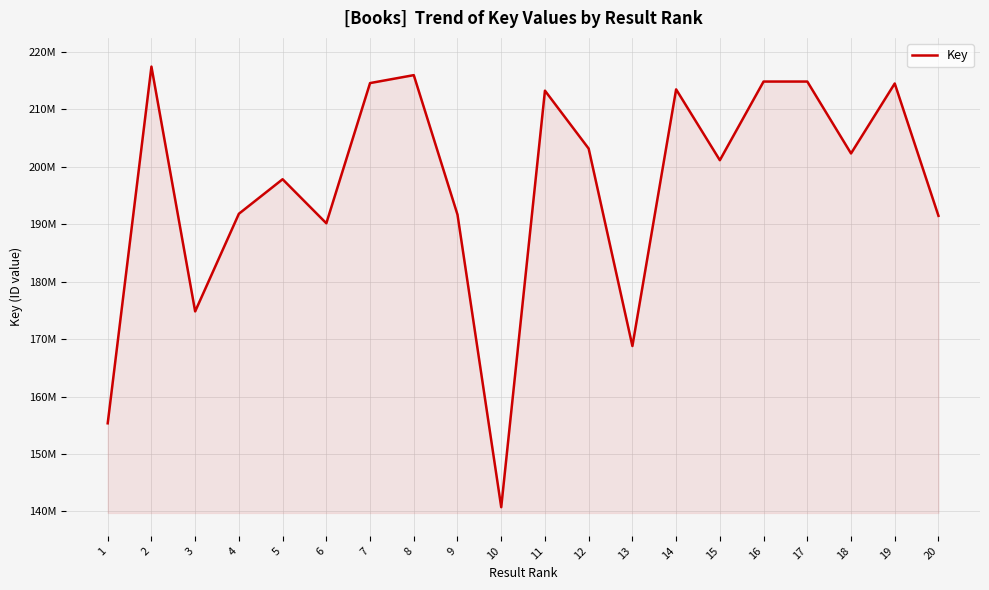

Does the chart have visible grid lines?

Yes